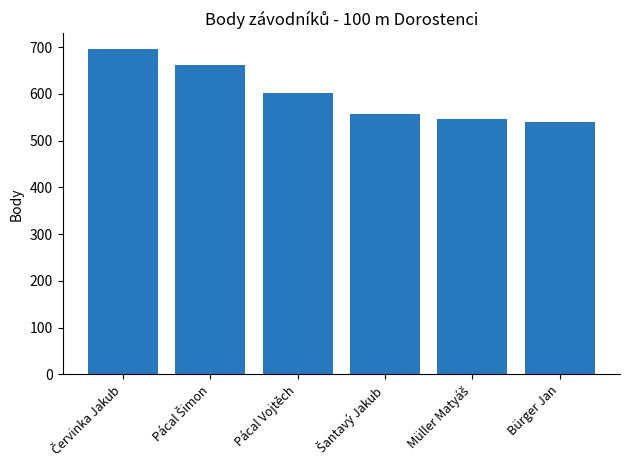

What is the maximum value shown in the chart?

695